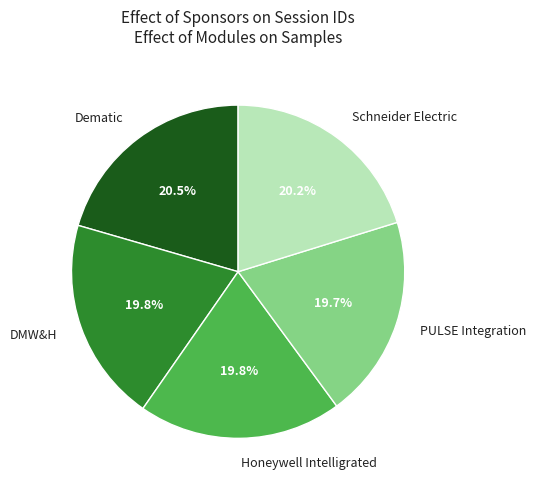

Count the number of slices in the pie.

5